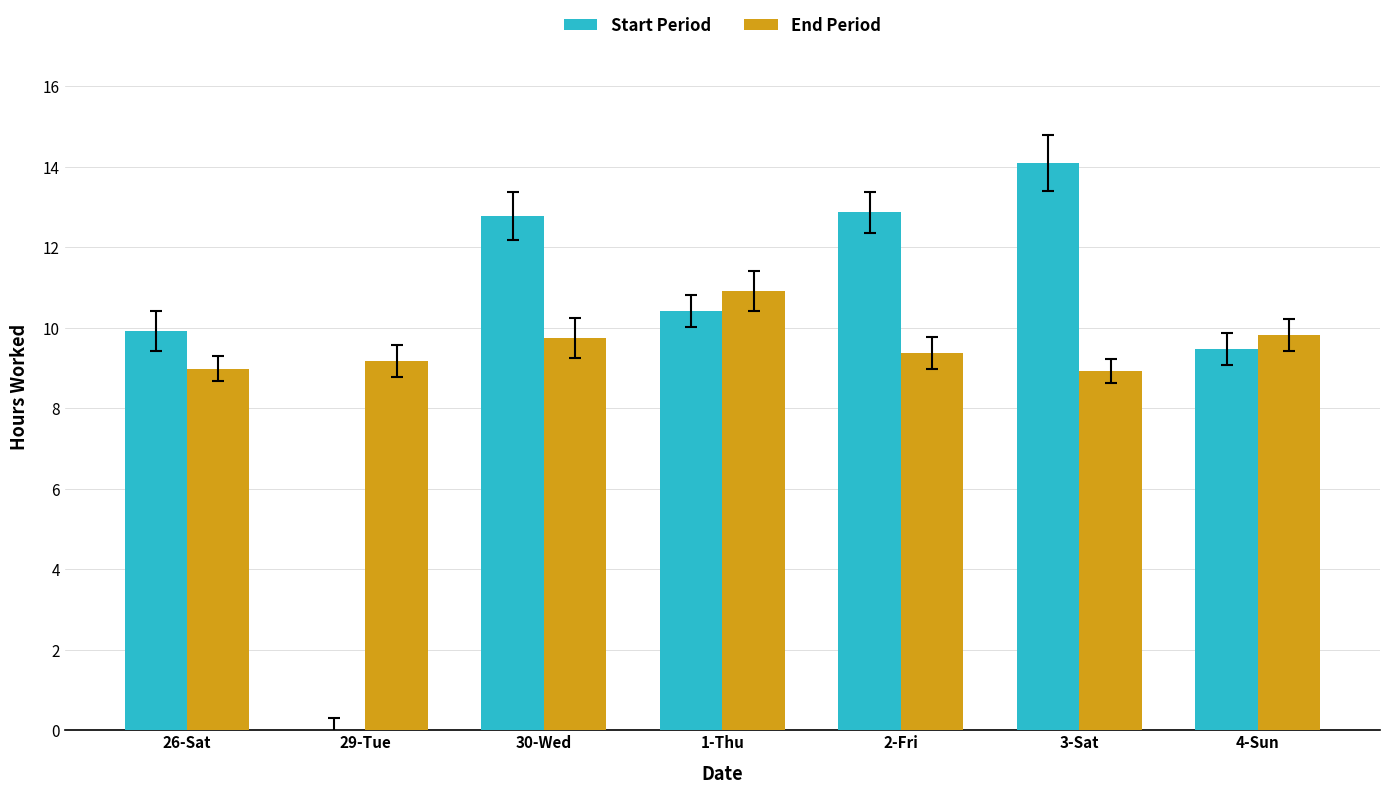

How many groups of bars are there?

7